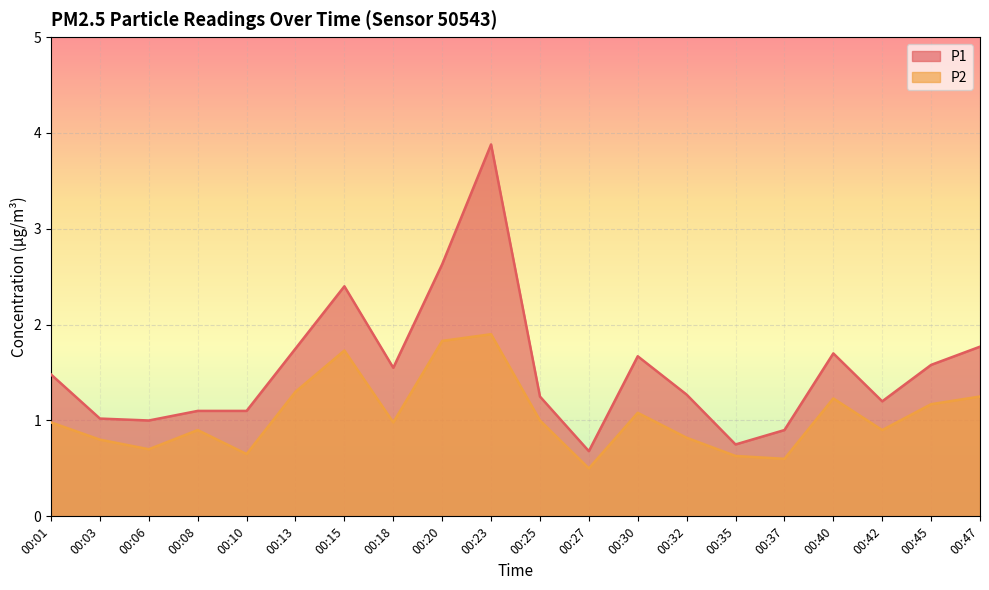

Where is P2 nearest to the value 1?

00:25